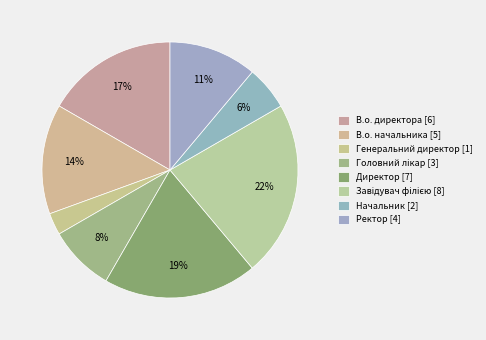

Count the number of slices in the pie.

8